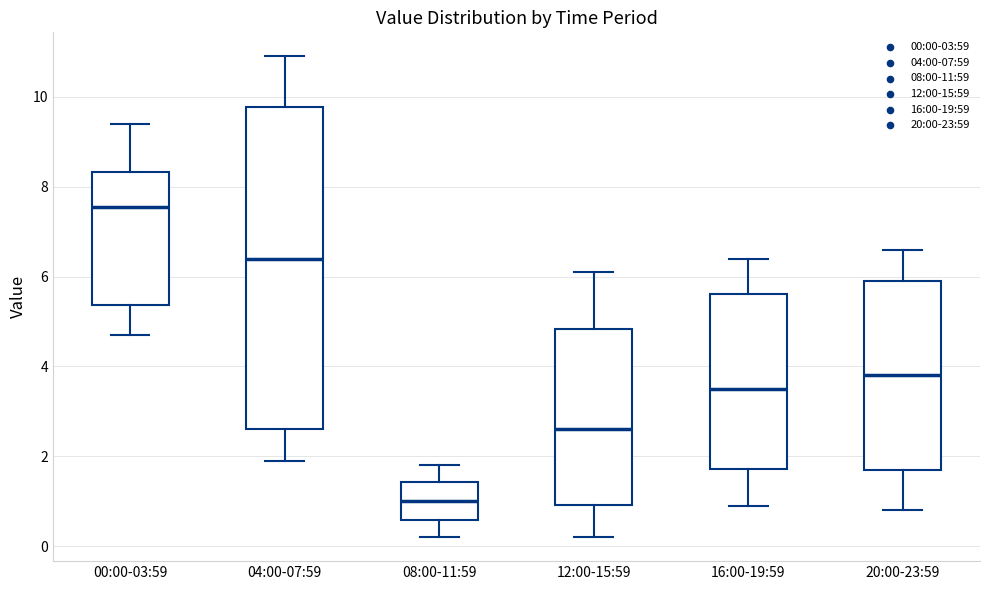

Where does the median line of the box for 20:00-23:59 sit on the y-axis? The values are not printed on the chart, so give them approximately, as read against the axis.

3.8